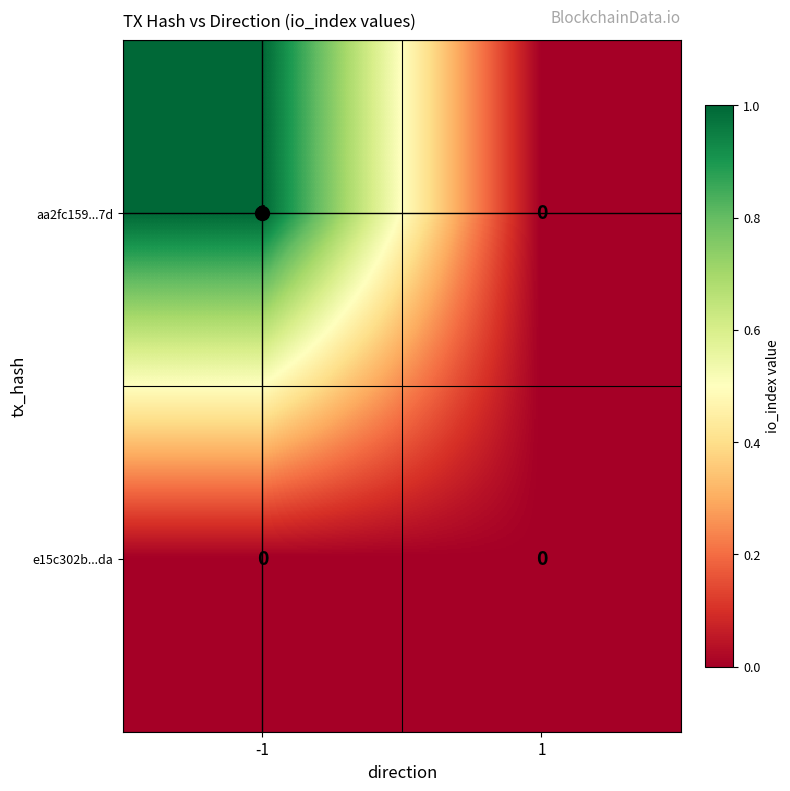

What is the spread (max minus min) of values at -1?

1